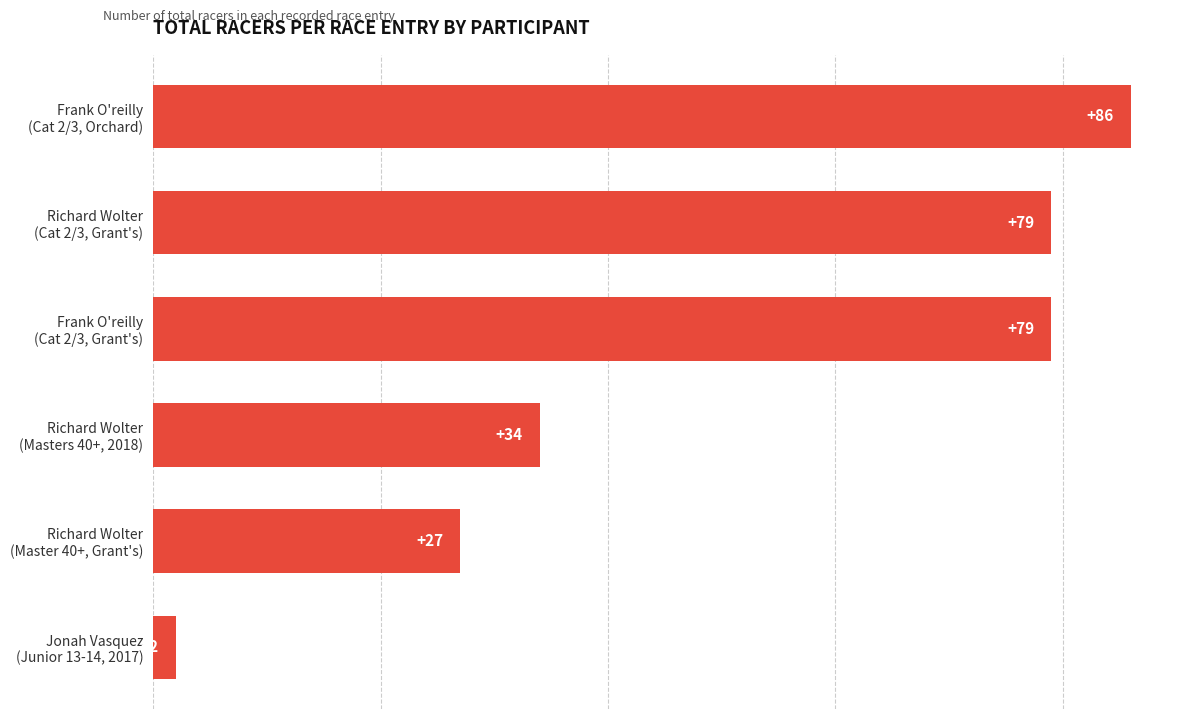

What is the difference between the maximum and second lowest values?

59